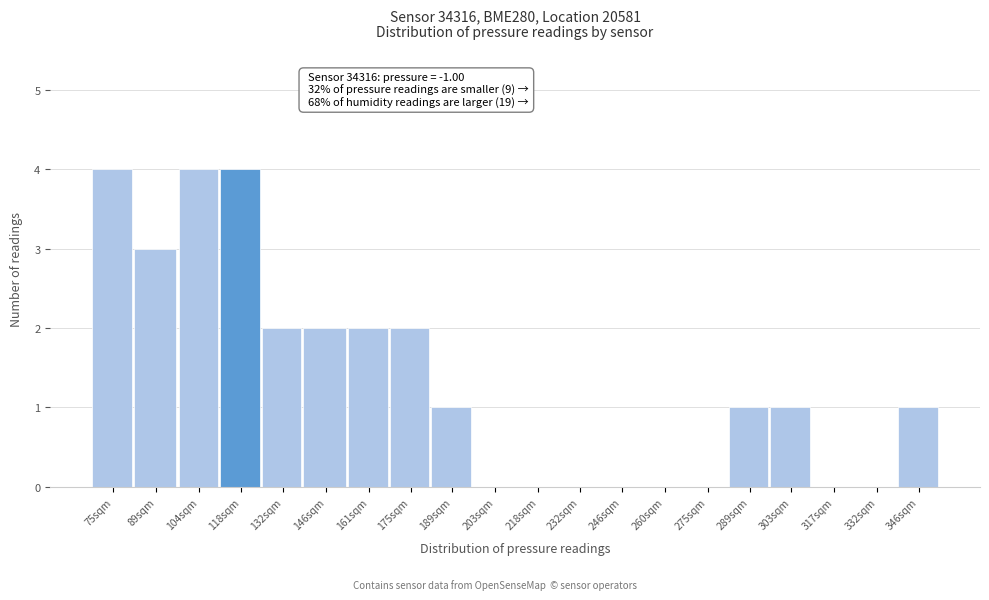

Reading right to left, transcribe all the data shown in this chart.

346sqm=1	332sqm=0	317sqm=0	303sqm=1	289sqm=1	275sqm=0	260sqm=0	246sqm=0	232sqm=0	218sqm=0	203sqm=0	189sqm=1	175sqm=2	161sqm=2	146sqm=2	132sqm=2	118sqm=4	104sqm=4	89sqm=3	75sqm=4